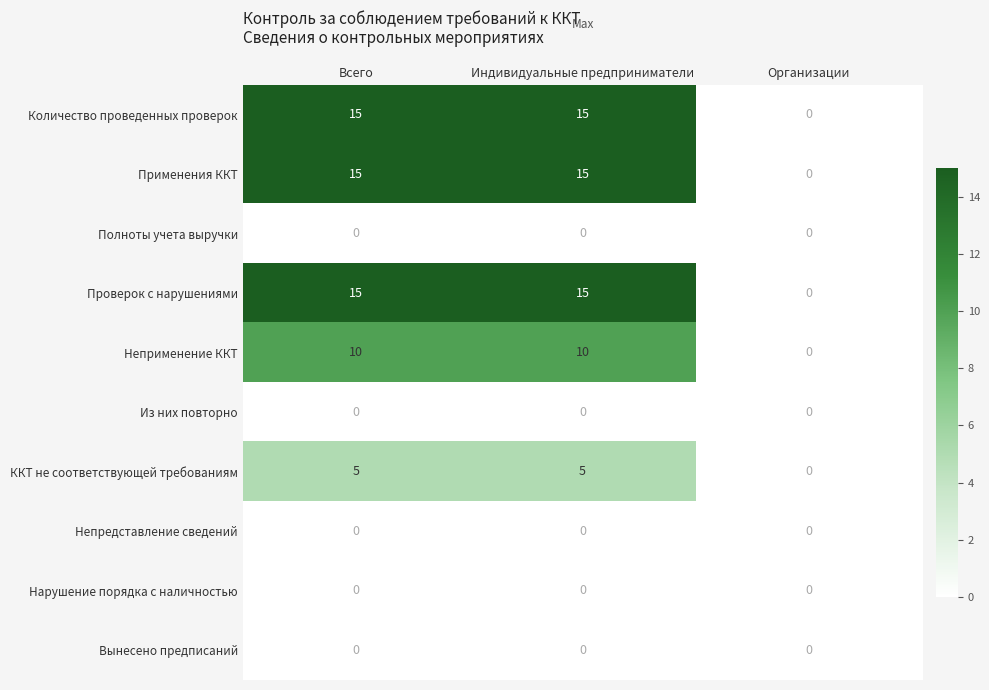

The value of Проверок с нарушениями at Всего is 25. True or false?

False